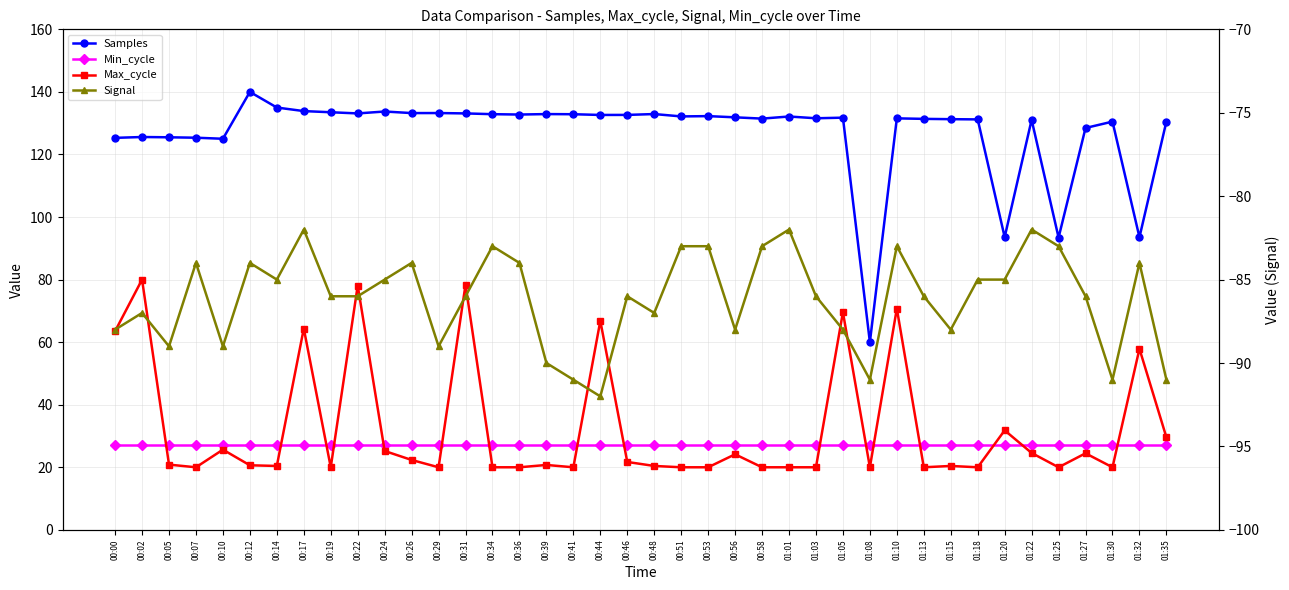

Does the chart display data point markers on the line(s)?

Yes